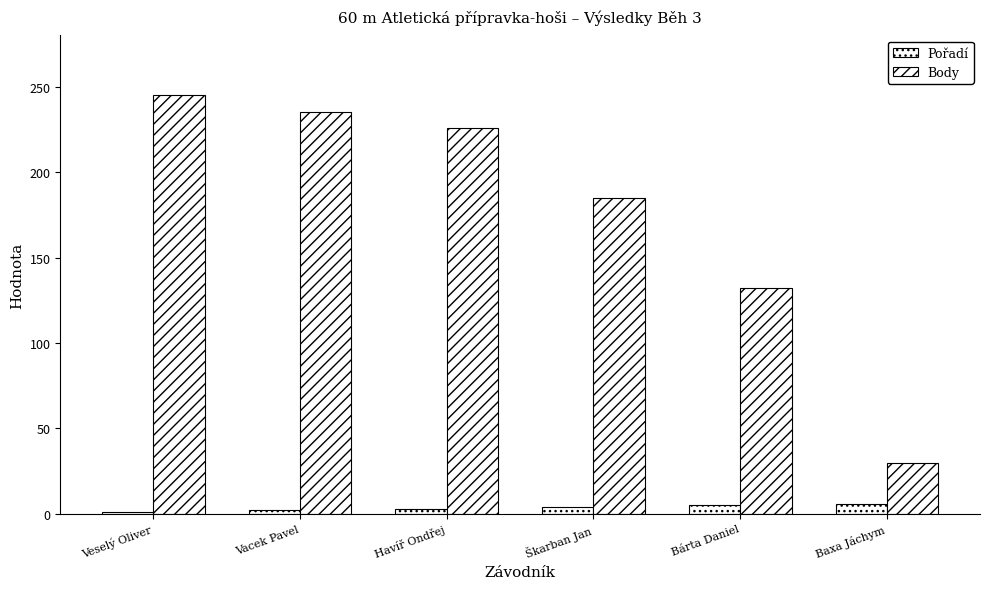

What is the value of the Body bar at the 1st from the left?

245